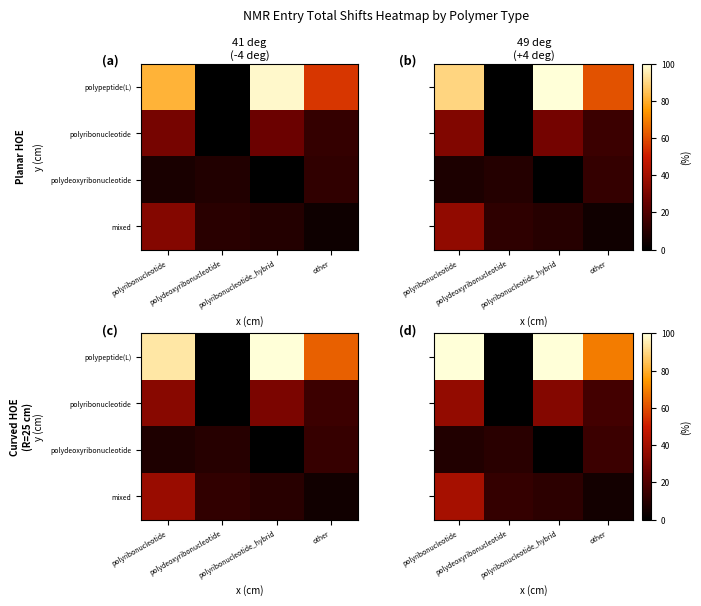

True or false: polydeoxyribonucleotide has a value of 9.3 at other.

False